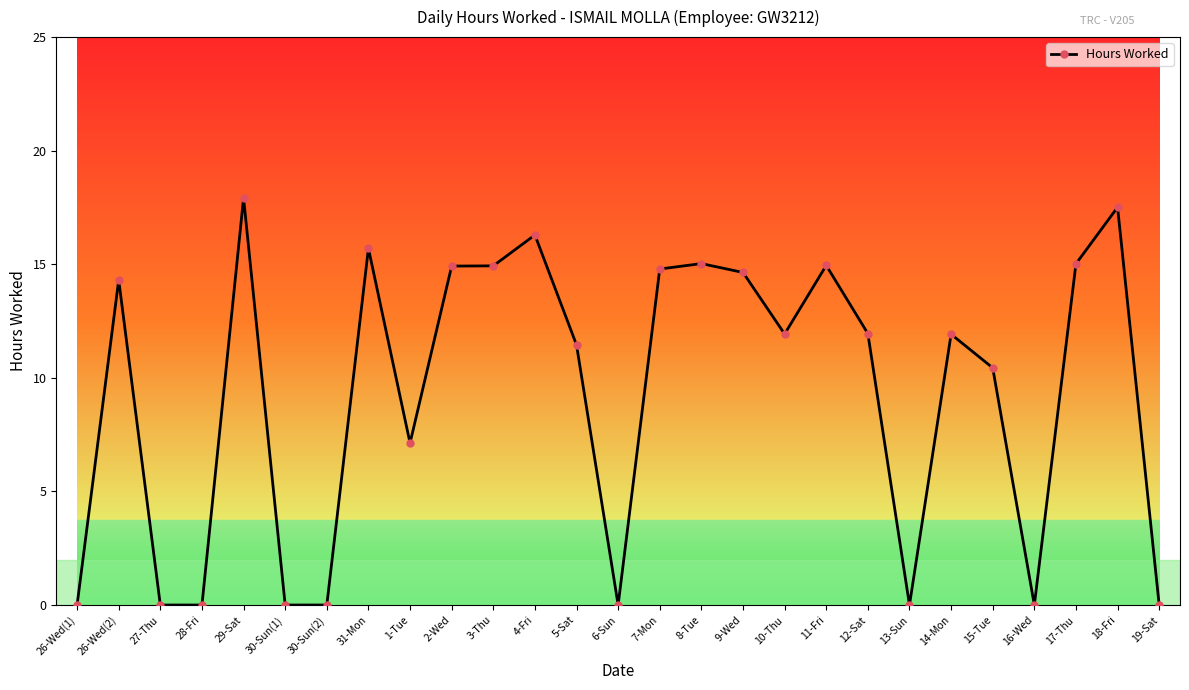

The value at 18-Fri is 17.5. True or false?

True